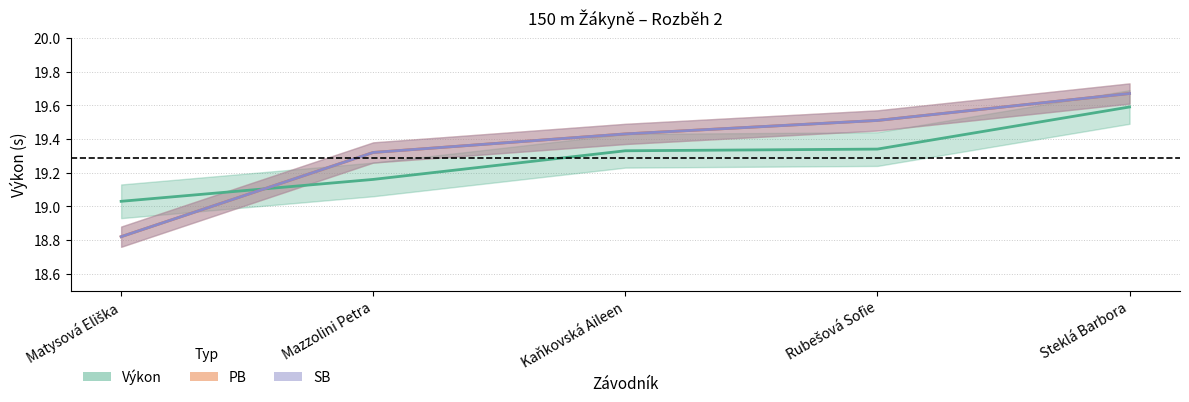

True or false: Výkon has more than 0 interior local peaks.

False